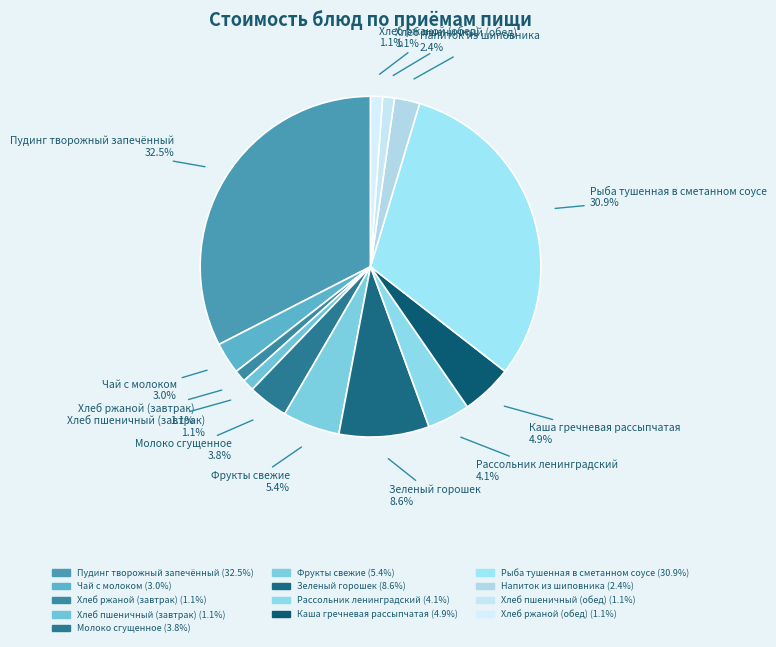

Count the number of slices in the pie.

13